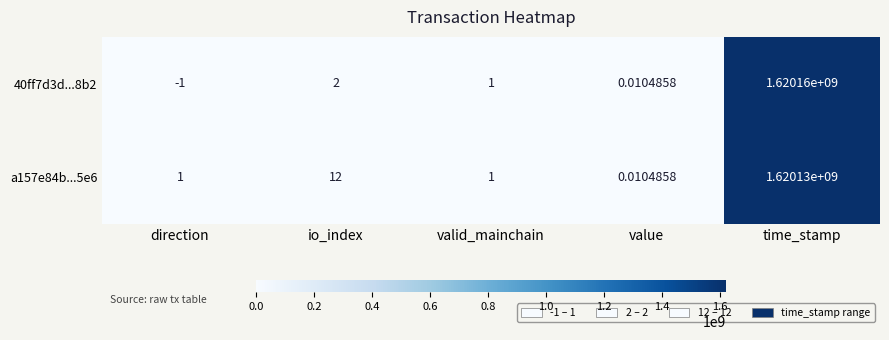

List the labels in order of 40ff7d3d...8b2 value, largest first.

time_stamp, io_index, valid_mainchain, value, direction